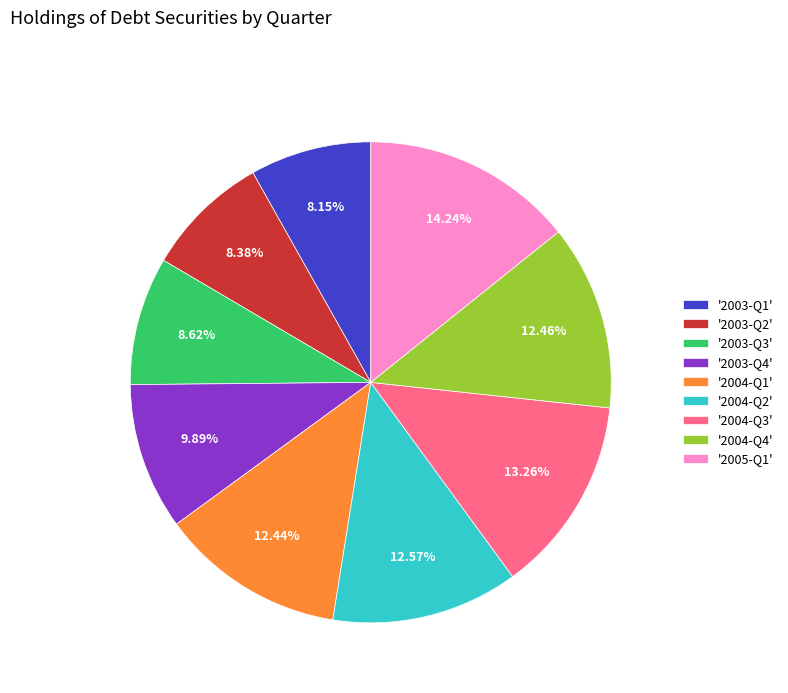

What is the ratio of the value at '2004-Q2' to the value at '2004-Q1'?

1.0